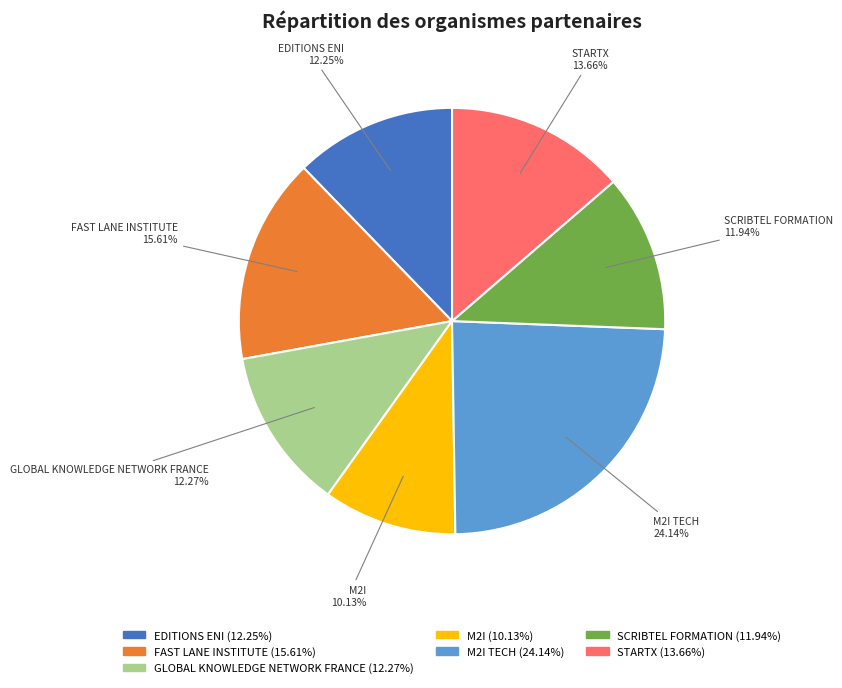

Does any single category account for the majority?

No